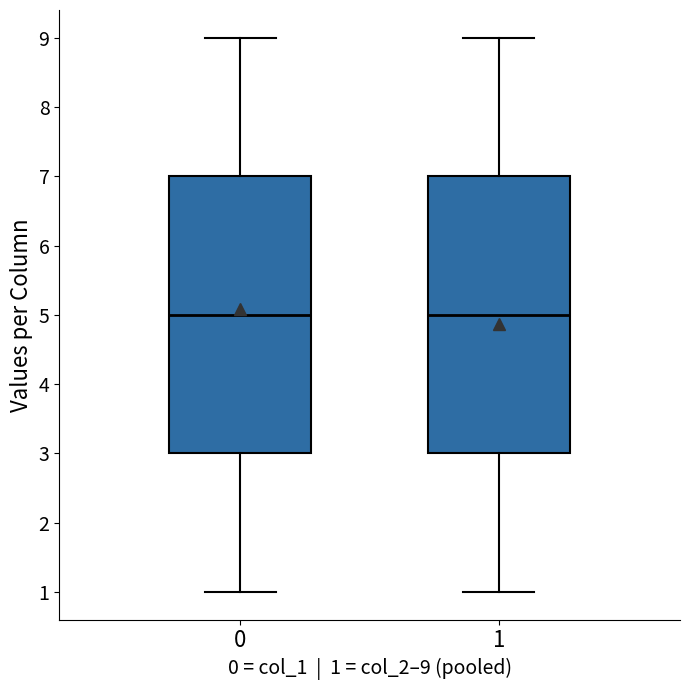

Where does the lower whisker of the box at x = 1 end on the y-axis? The values are not printed on the chart, so give them approximately, as read against the axis.

1